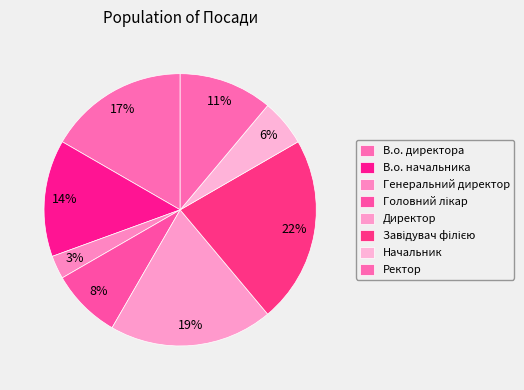

True or false: Начальник accounts for 6% of the total.

True